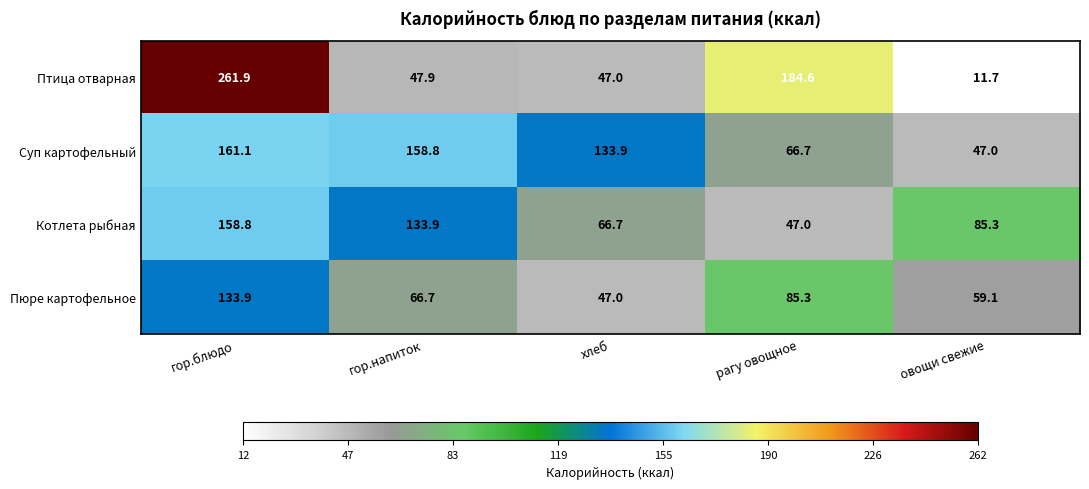

How many values in the Пюре картофельное series exceed 66?

3